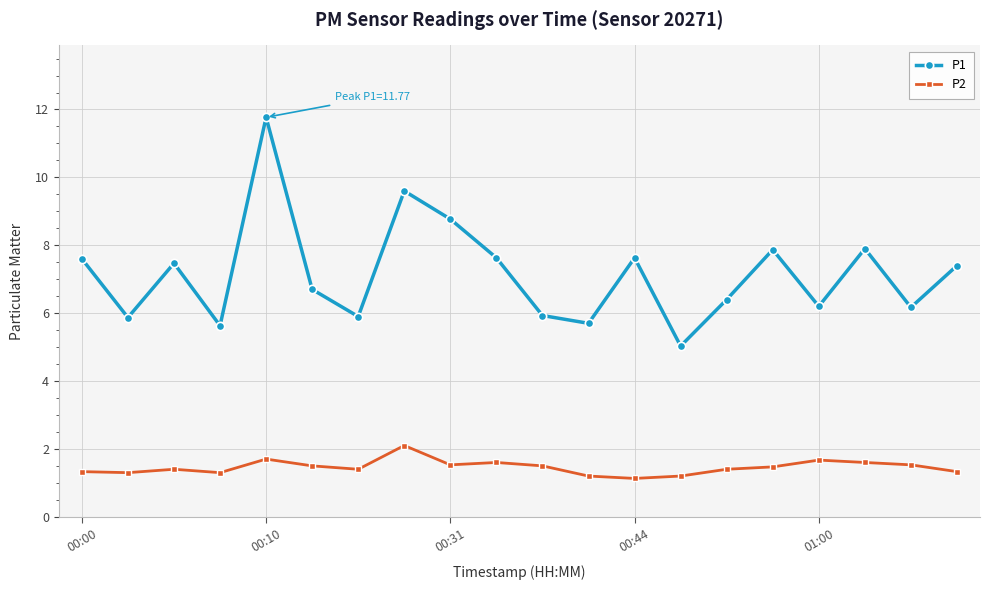

List the series in order of their overall mean, lowest first.

P2, P1